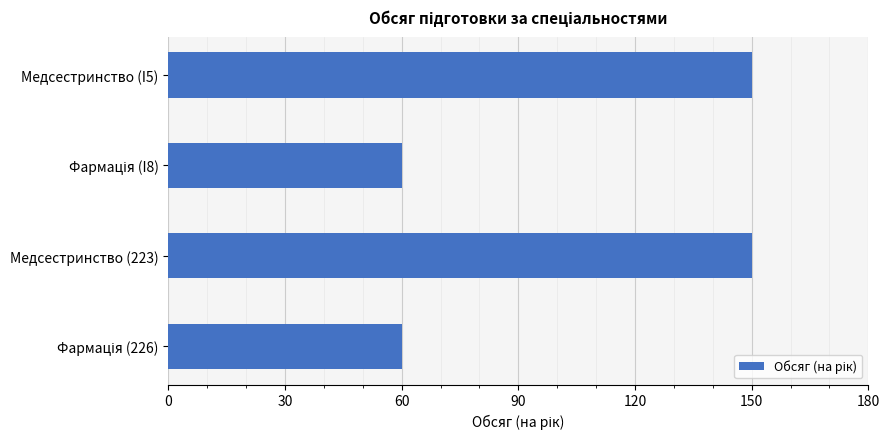

What is the maximum value shown in the chart?

150